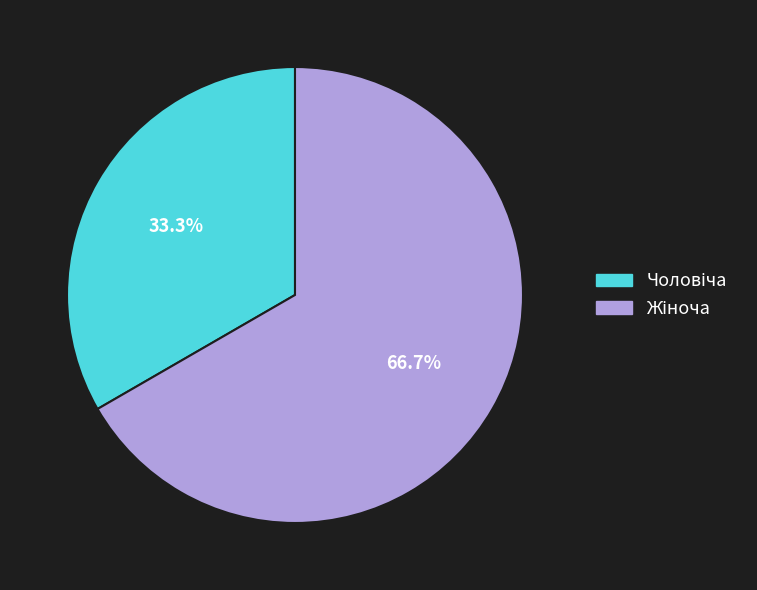

Does any single category account for the majority?

Yes